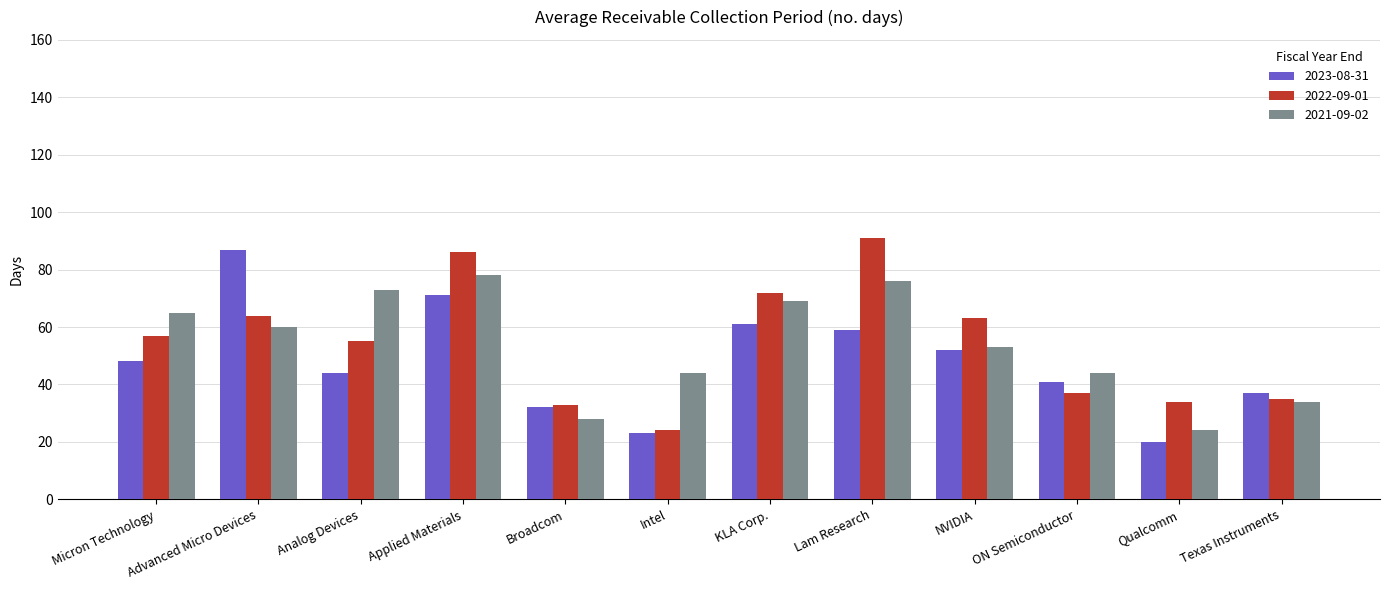

The 2023-08-31 series shows 13 at Broadcom. True or false?

False